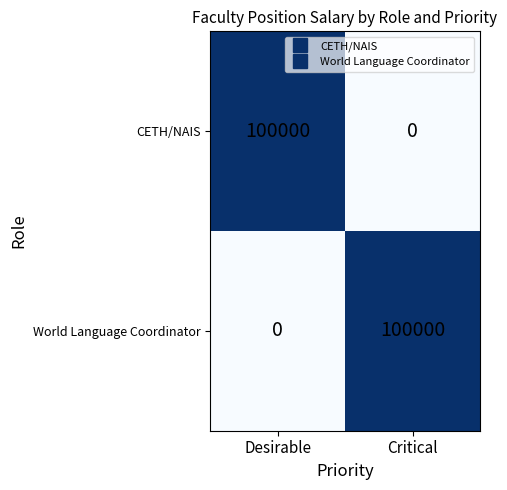

The CETH/NAIS series shows -39341 at Critical. True or false?

False